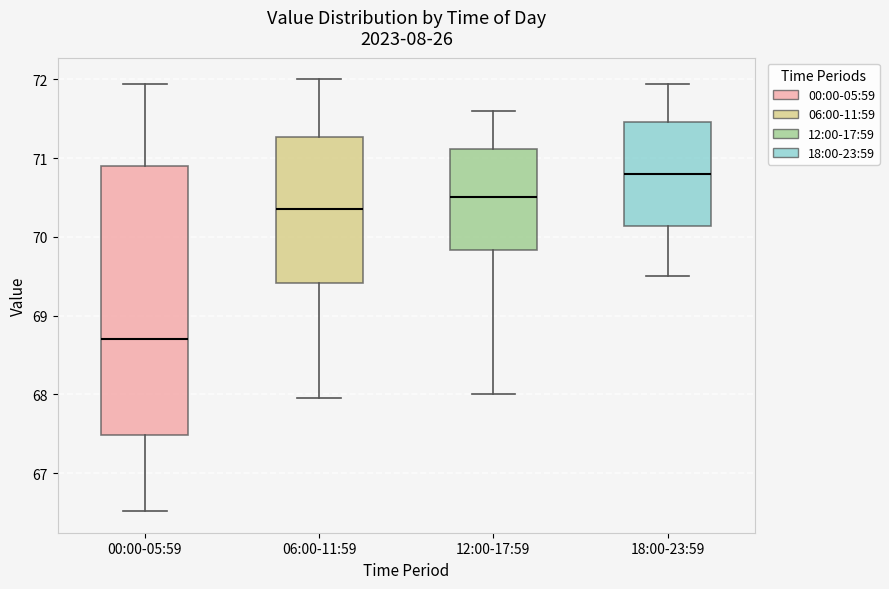

Comparing the boxes themselves (not the whiskers), which one is the tallest?

00:00-05:59